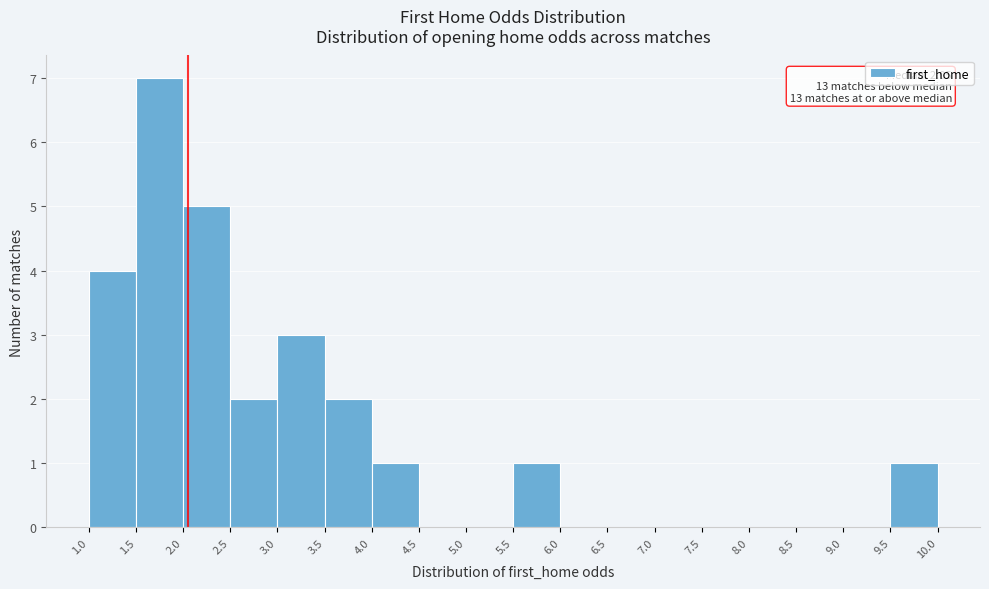

Which range on the x-axis has the tallest bar?

1.5 to 2.0